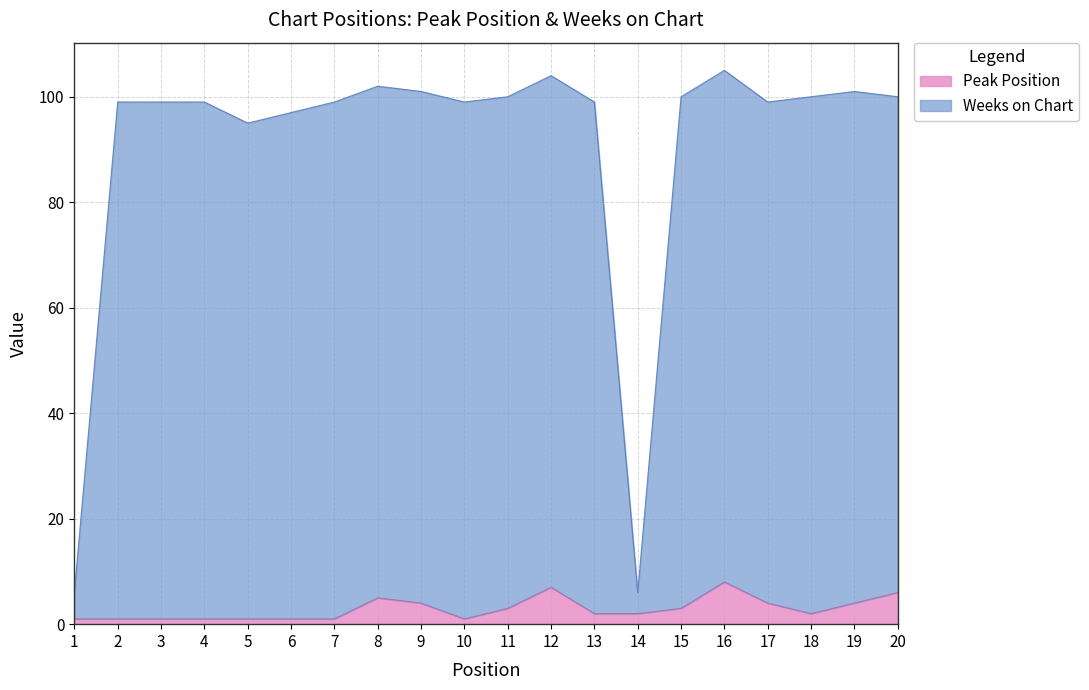

What is the difference between the maximum and second lowest values in the Peak Position series?

7